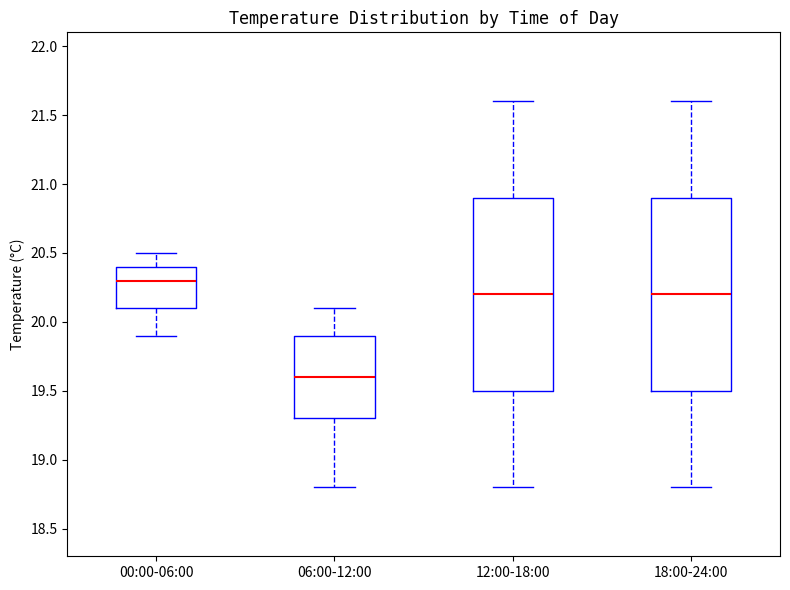

Where does the upper whisker of the box for 06:00-12:00 end on the y-axis? The values are not printed on the chart, so give them approximately, as read against the axis.

20.1